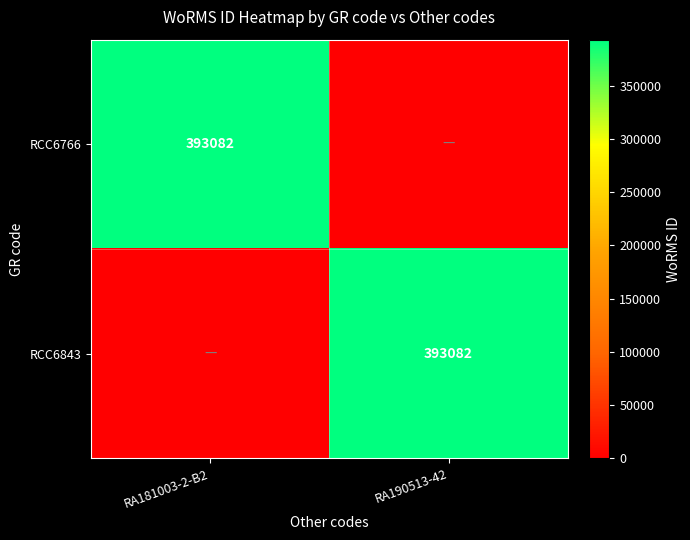

Is it true that RCC6766 equals 88585 at RA181003-2-B2?

False